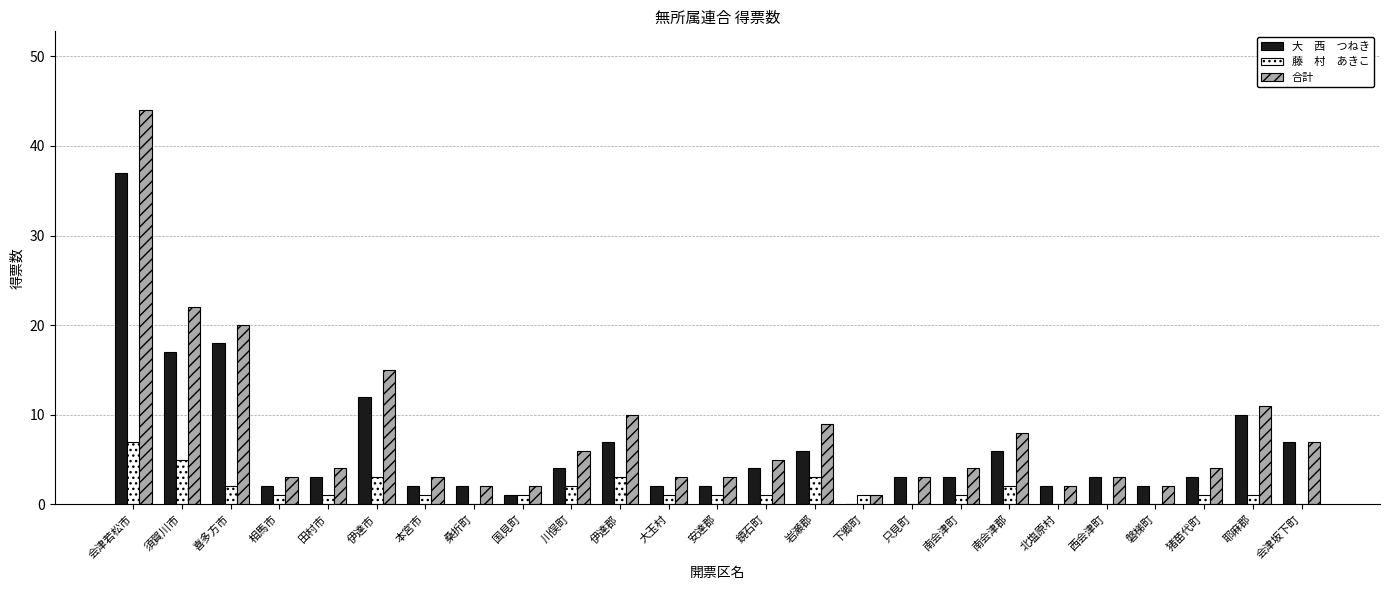

At which category is the sum across all series the highest?

会津若松市